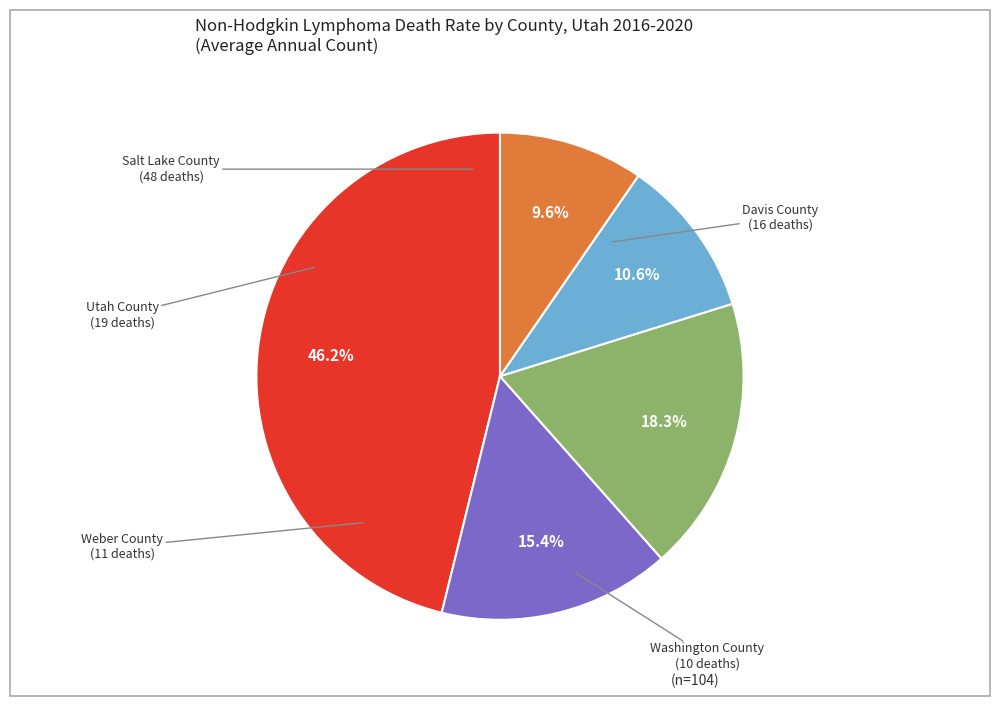

Does any single category account for the majority?

No